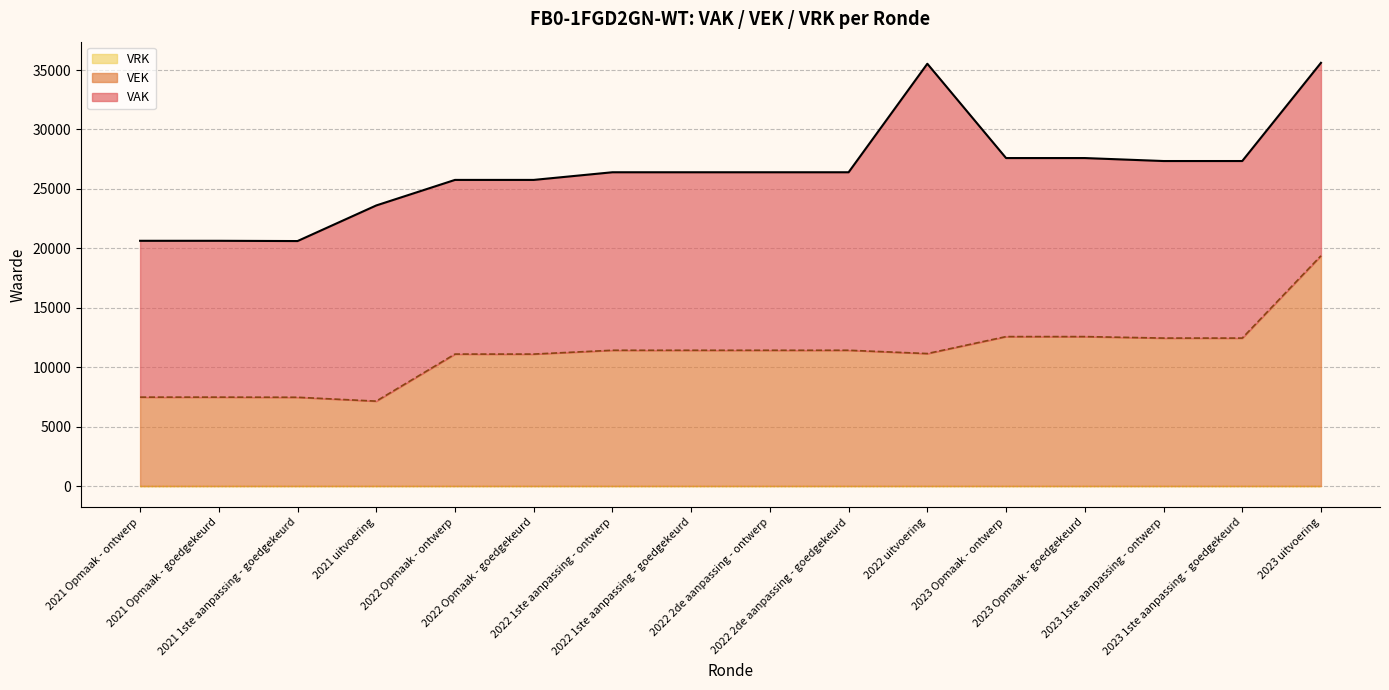

Is it true that VAK equals 20371 at 2022 1ste aanpassing - goedgekeurd?

False